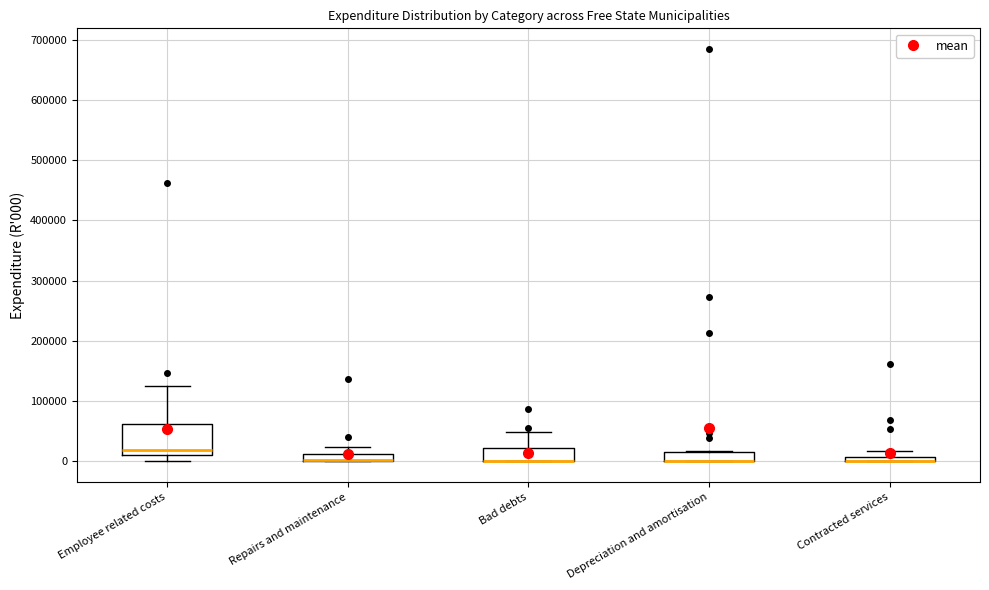

Where is the lower edge of the box for Contracted services on the y-axis? The values are not printed on the chart, so give them approximately, as read against the axis.

0